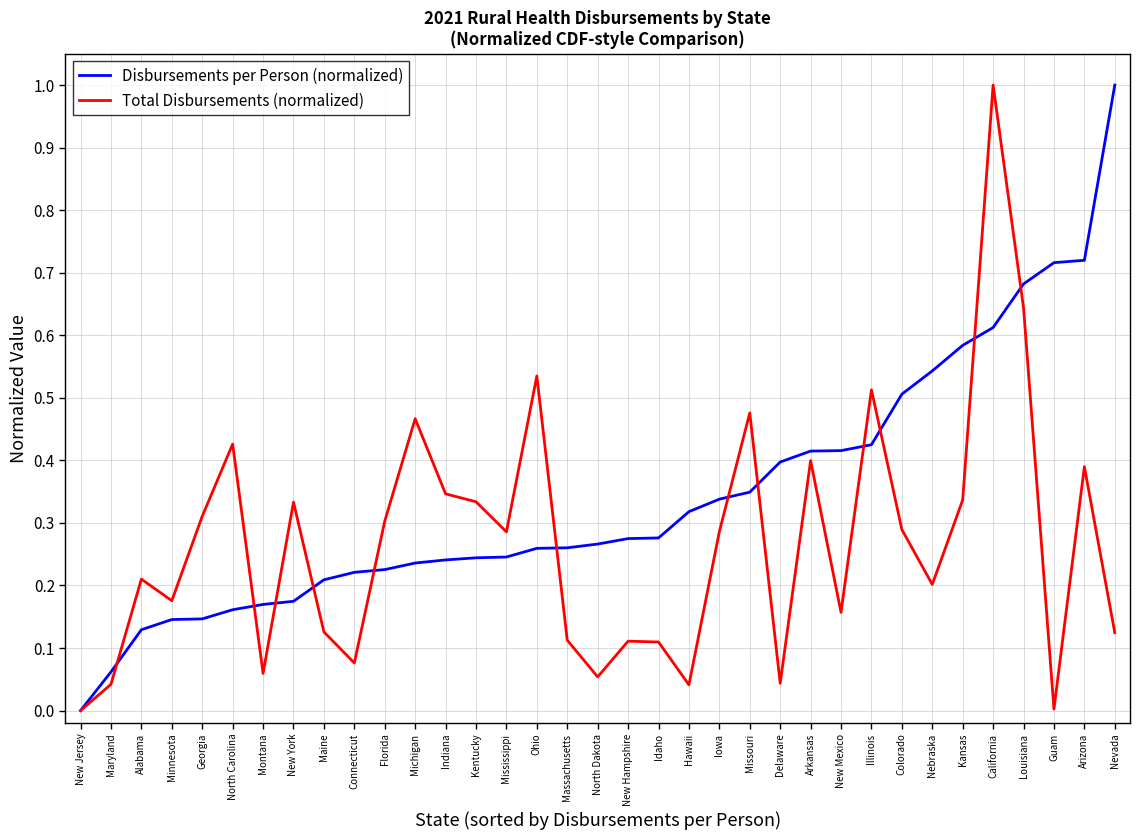

At which category is the sum across all series the highest?

California